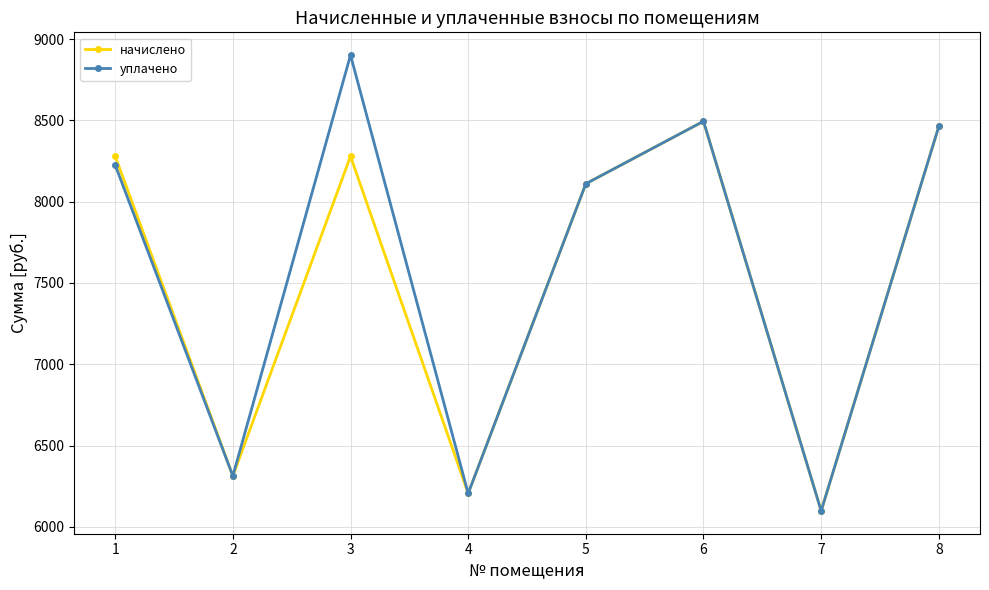

How many data points in начислено are less than 8279?

4